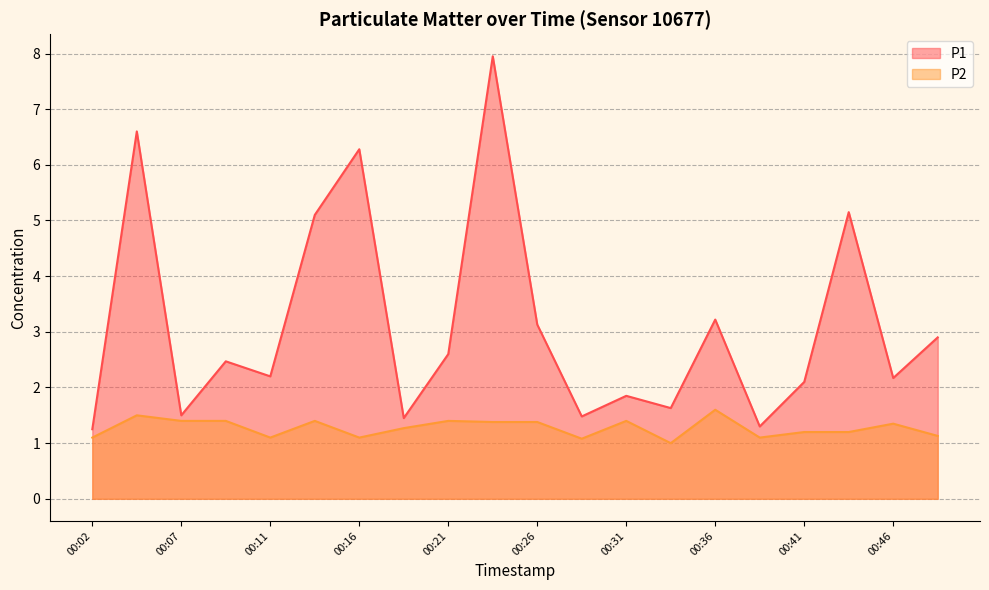

Which has a higher value, 00:46 or 00:09?

00:09